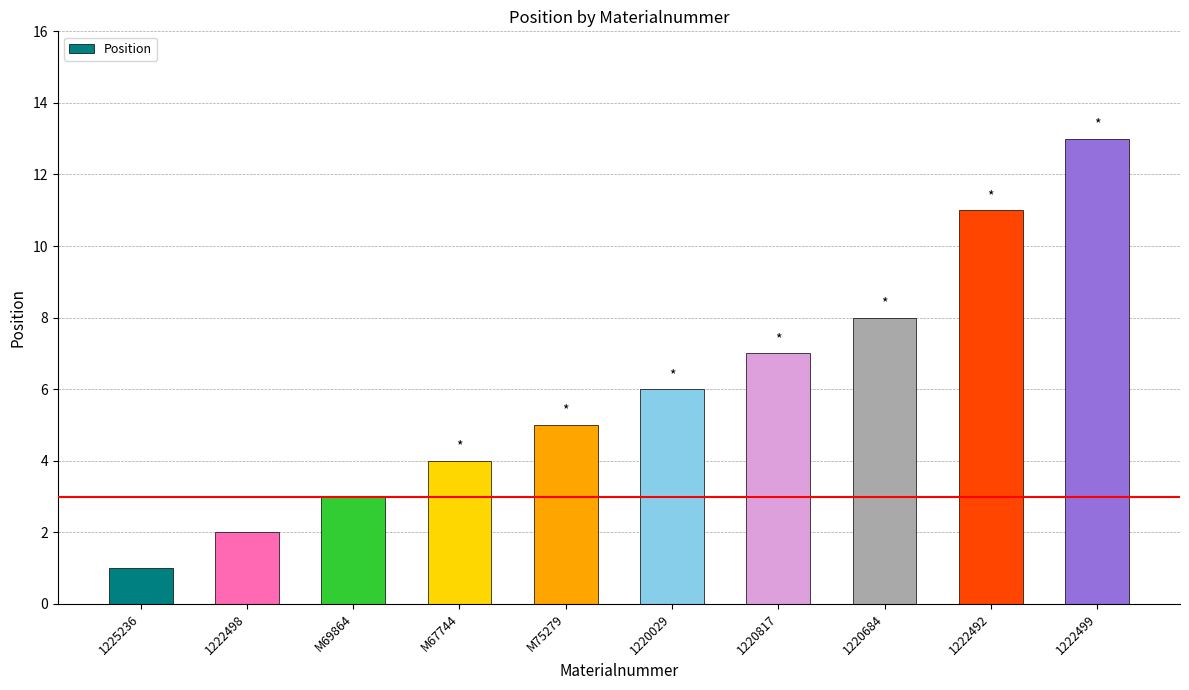

List the labels in order of value, largest first.

1222499, 1222492, 1220684, 1220817, 1220029, M75279, M67744, M69864, 1222498, 1225236